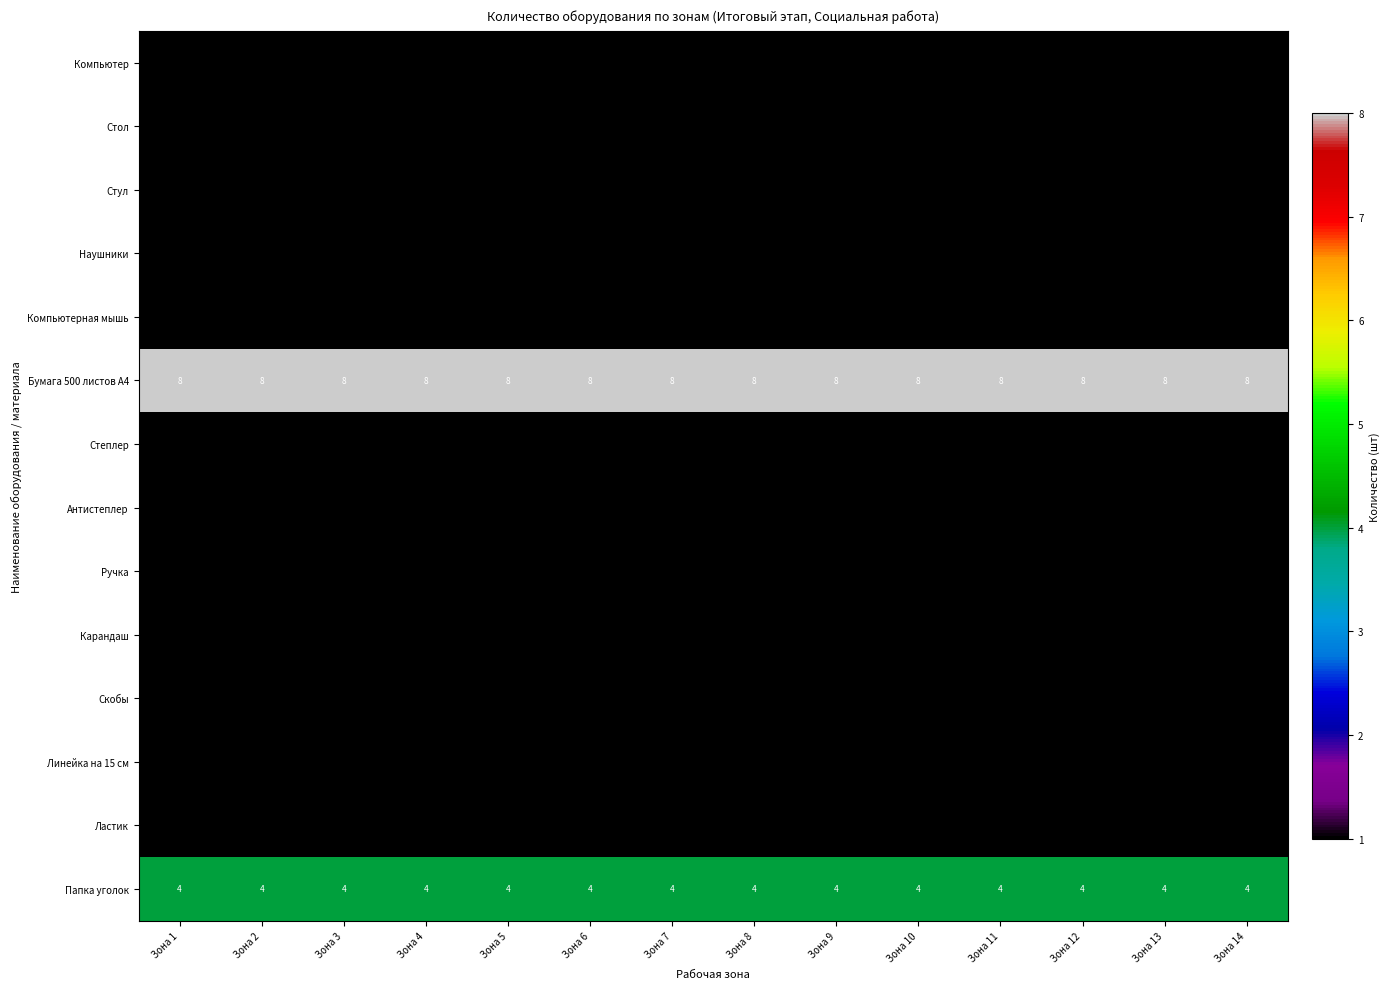

At how many categories does at least one series exceed 3?

14